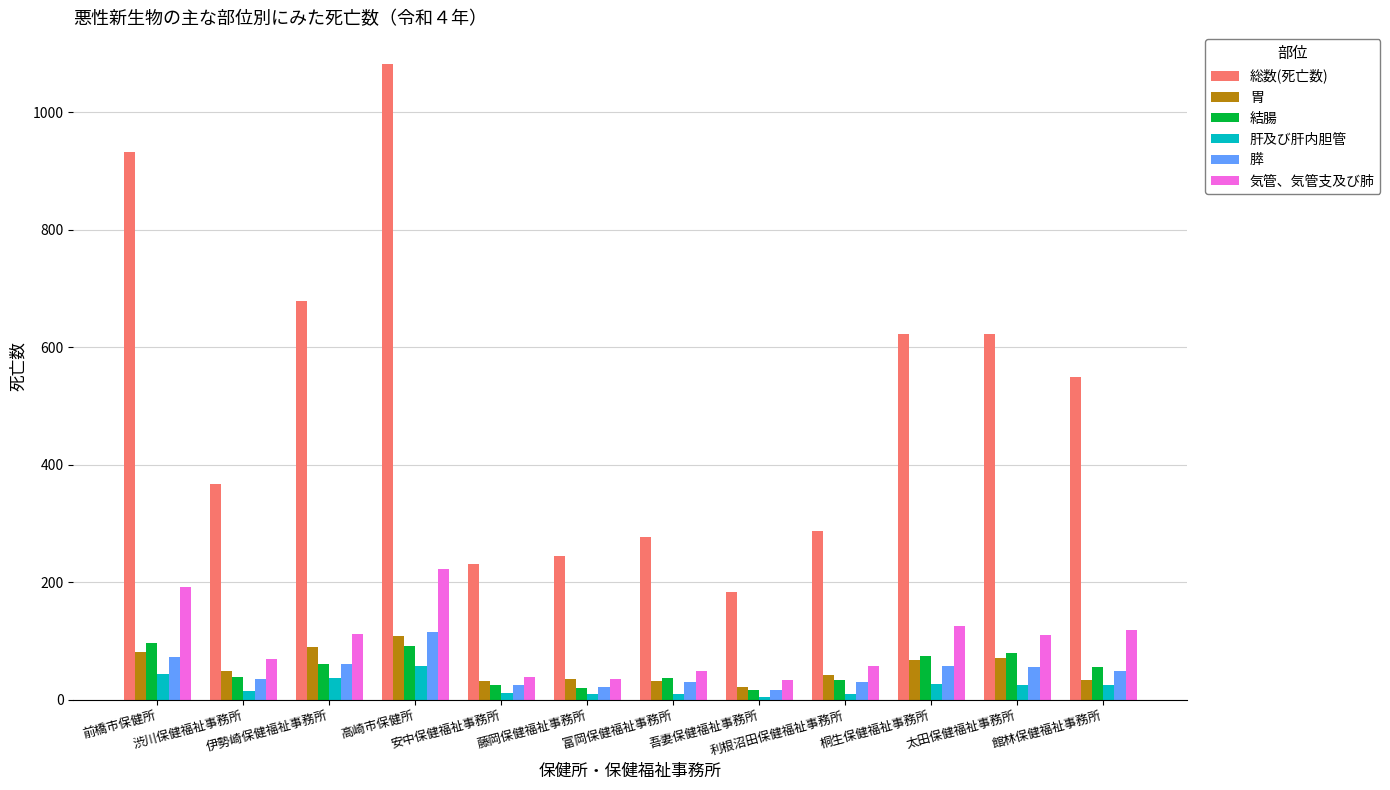

What is the lowest value of the 総数(死亡数) series?

184